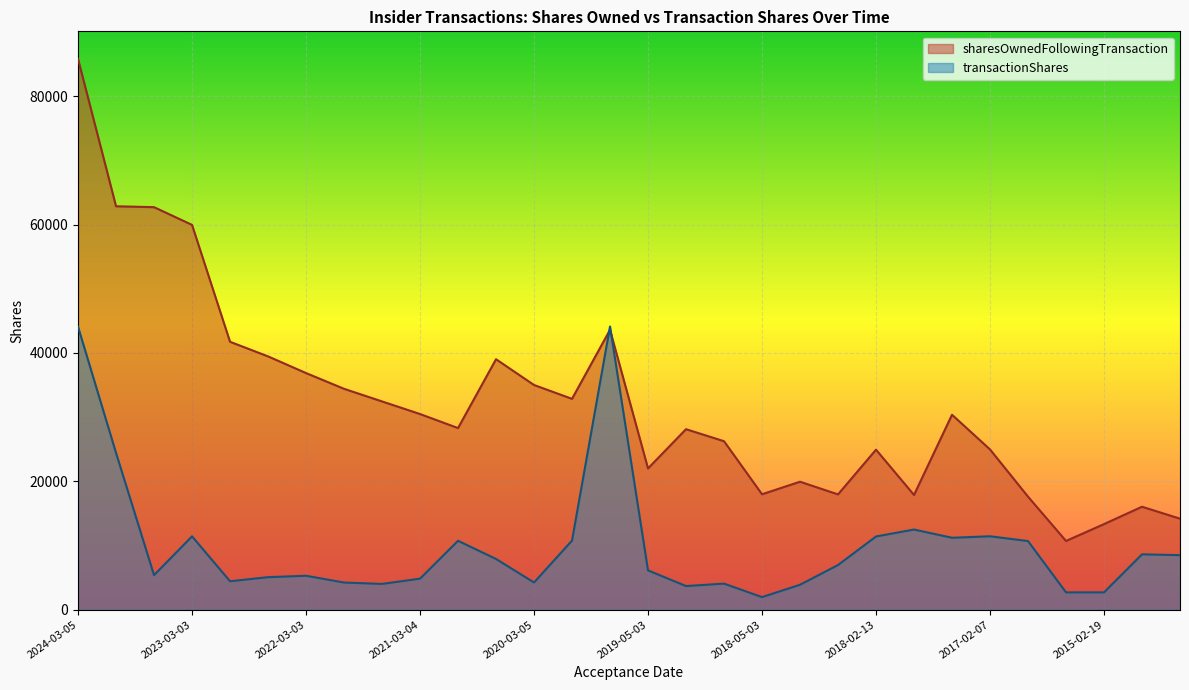

The value of transactionShares at 2018-02-13 is 11412. True or false?

True